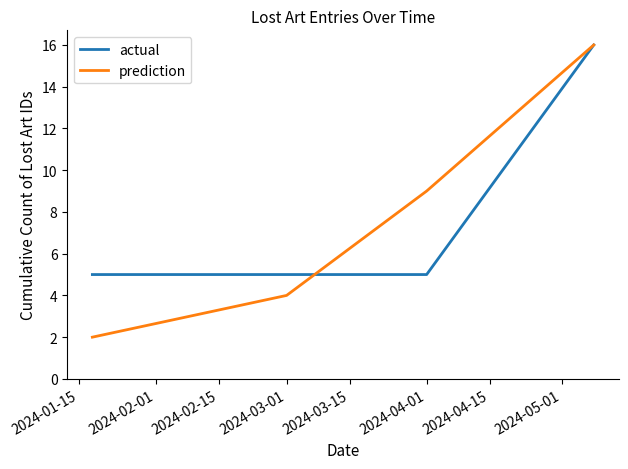

Which series has the widest spread of values?

prediction